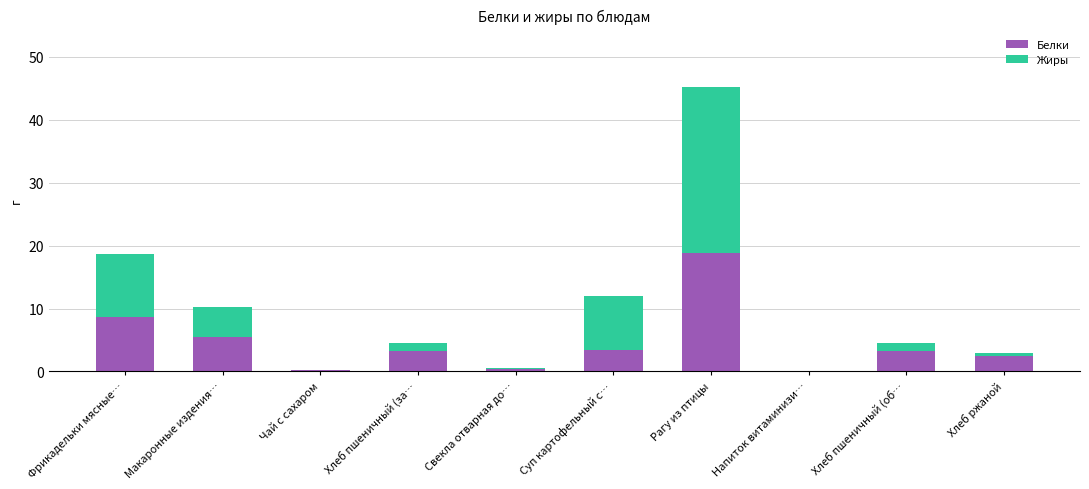

Count the number of categories in the chart.

10